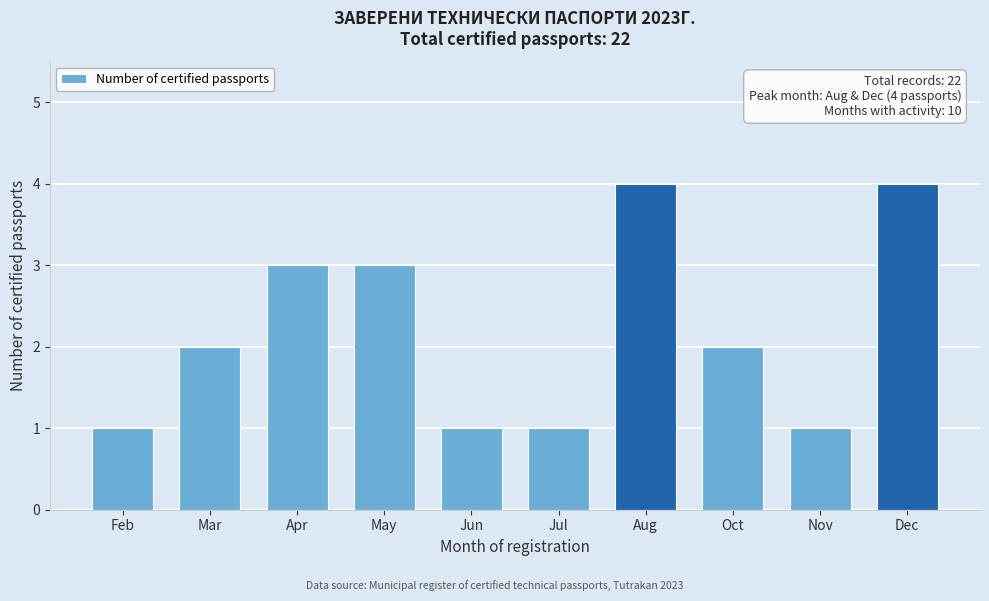

Reading left to right, extract all data points from this chart.

Feb=1	Mar=2	Apr=3	May=3	Jun=1	Jul=1	Aug=4	Oct=2	Nov=1	Dec=4